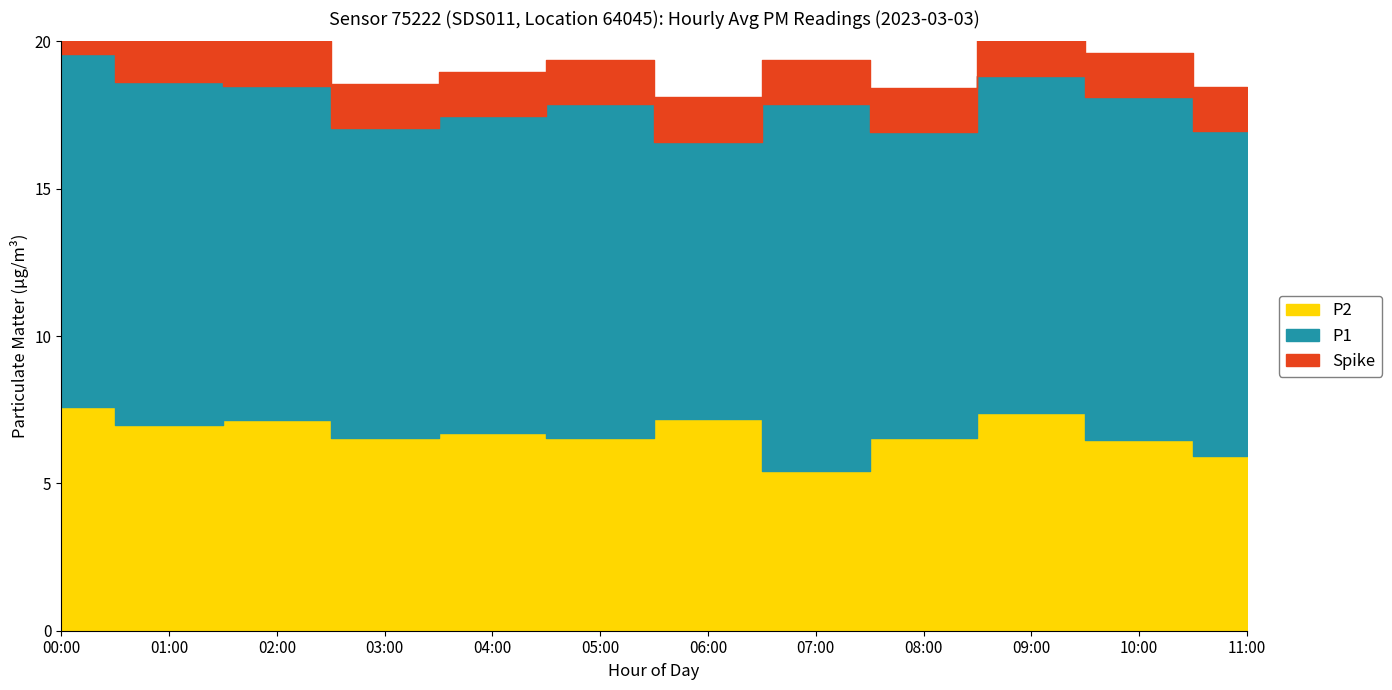

How many interior local valleys does the P2 series have?

4